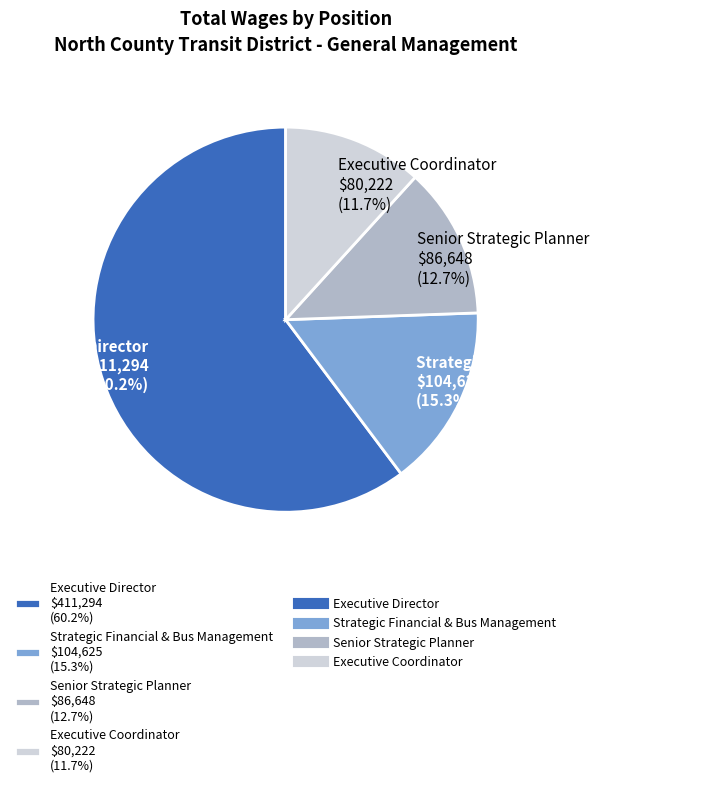

What is the ratio of the value at Executive Coordinator to the value at Strategic Financial & Bus Management?

0.8